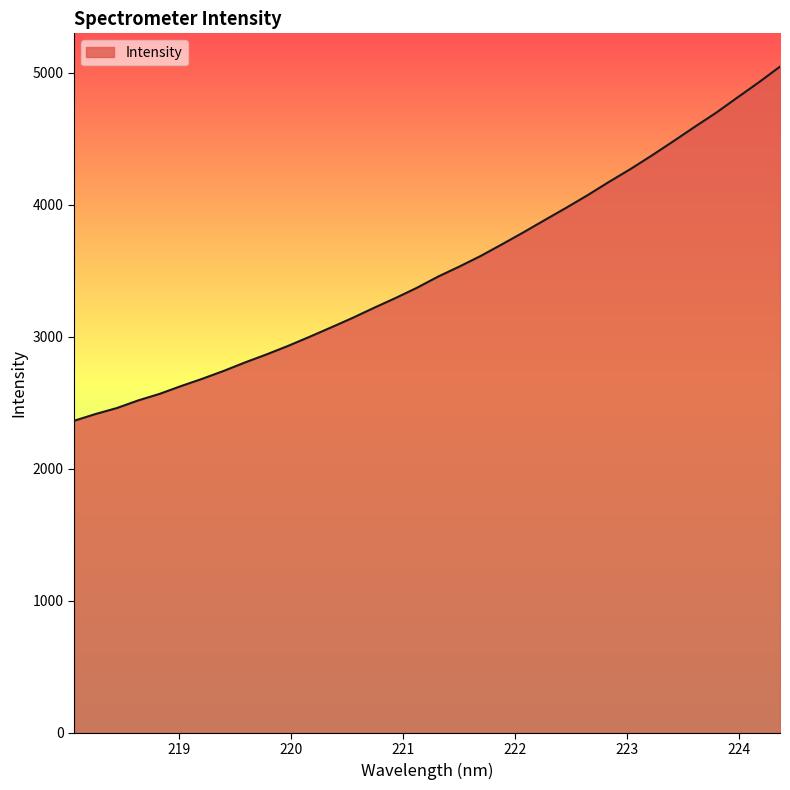

How many lines are shown in the chart?

1